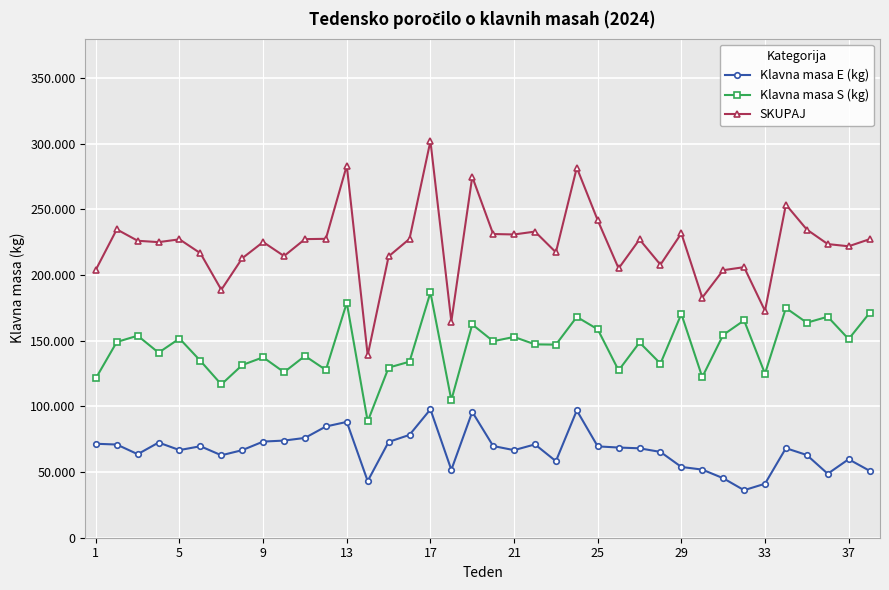

Is this an area chart (filled region under the line)?

No